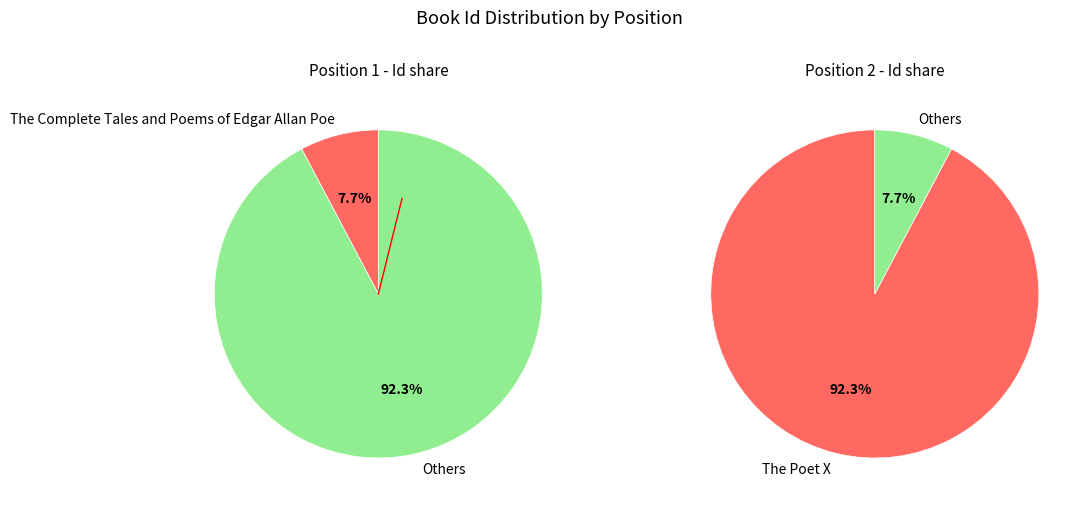

What percentage do The Complete Tales and Poems of Edgar Allan Poe and The Poet X together represent?

100.0%